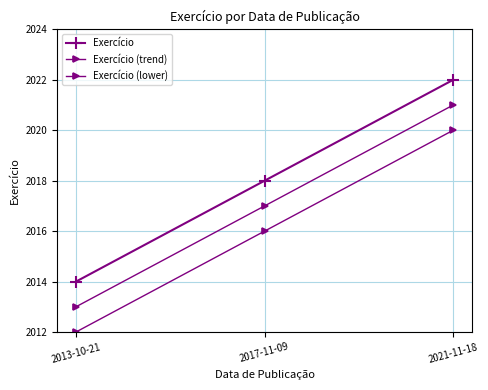

How many data points in Exercício are less than 2018?

1